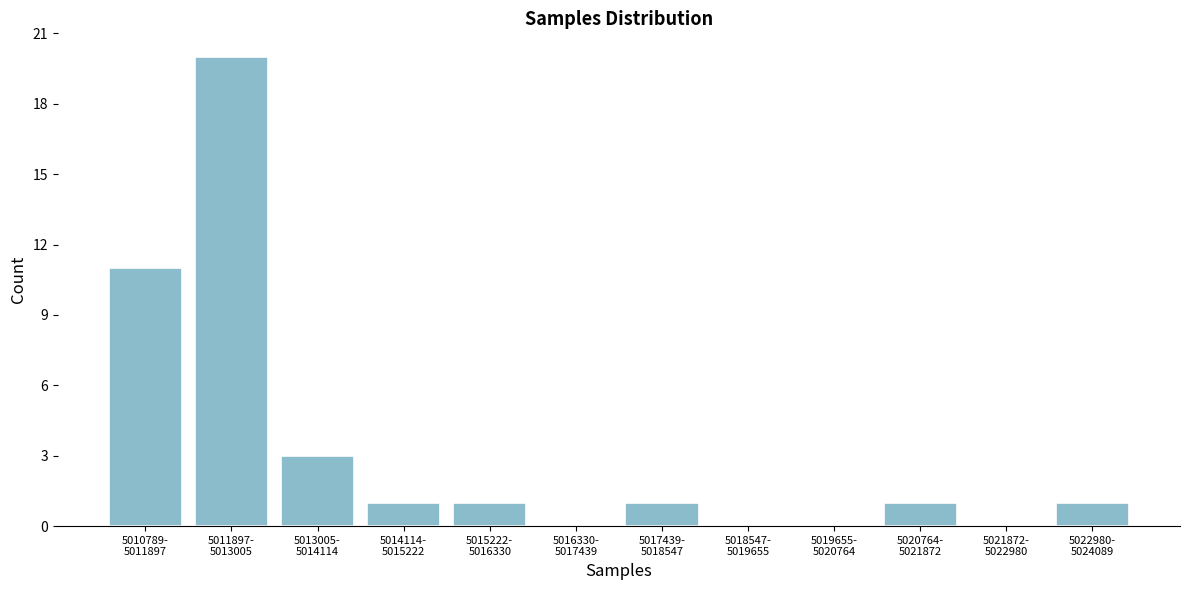

What is the sum of all values?

39